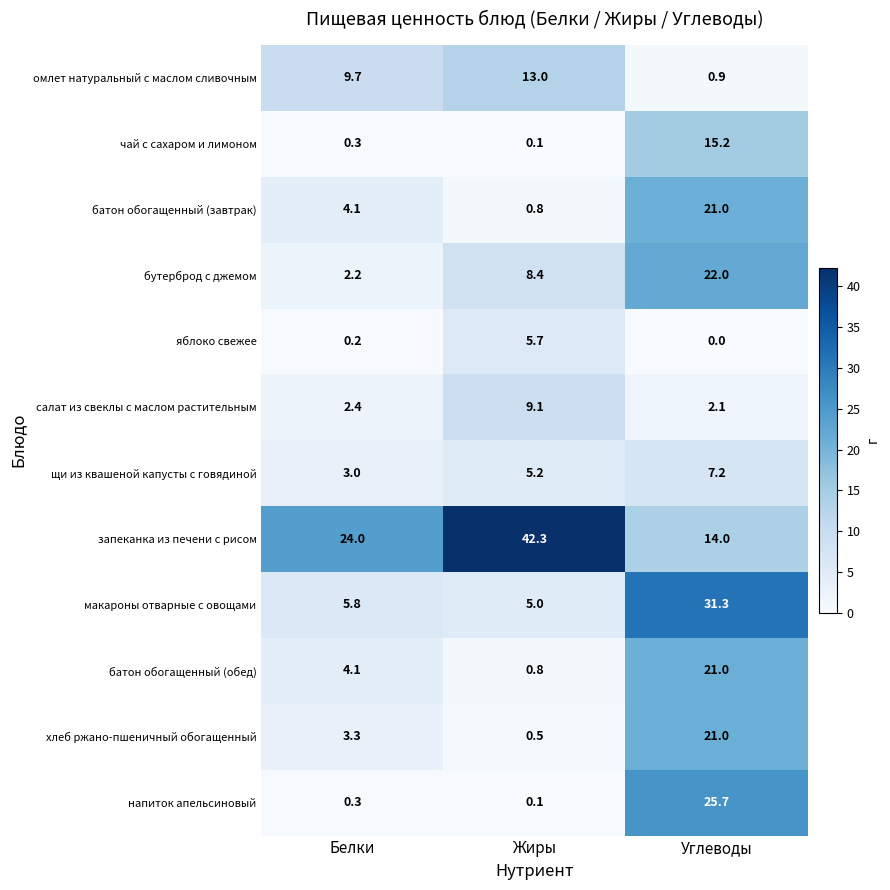

At which label is салат из свеклы с маслом растительным closest to 5?

Белки